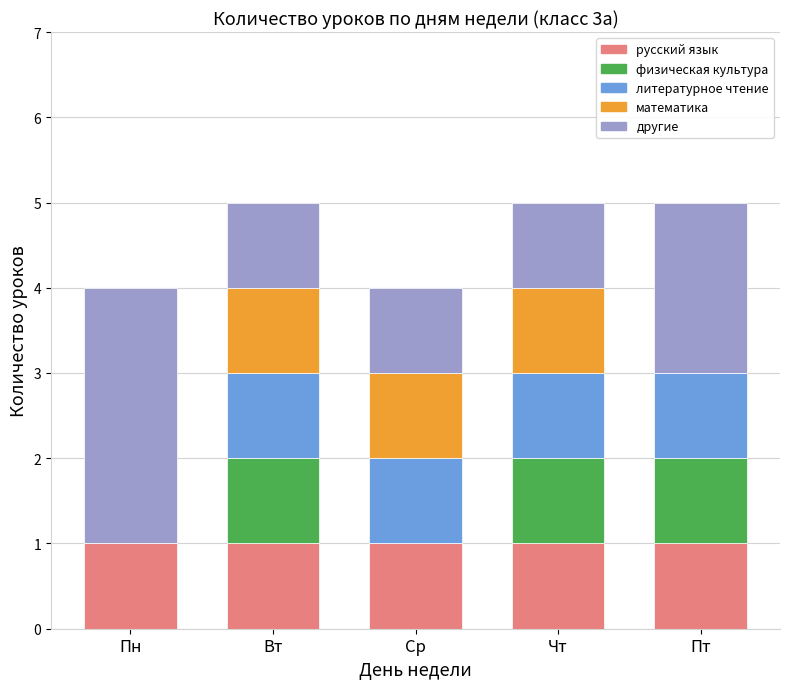

What is the total value across all series at Вт?

5